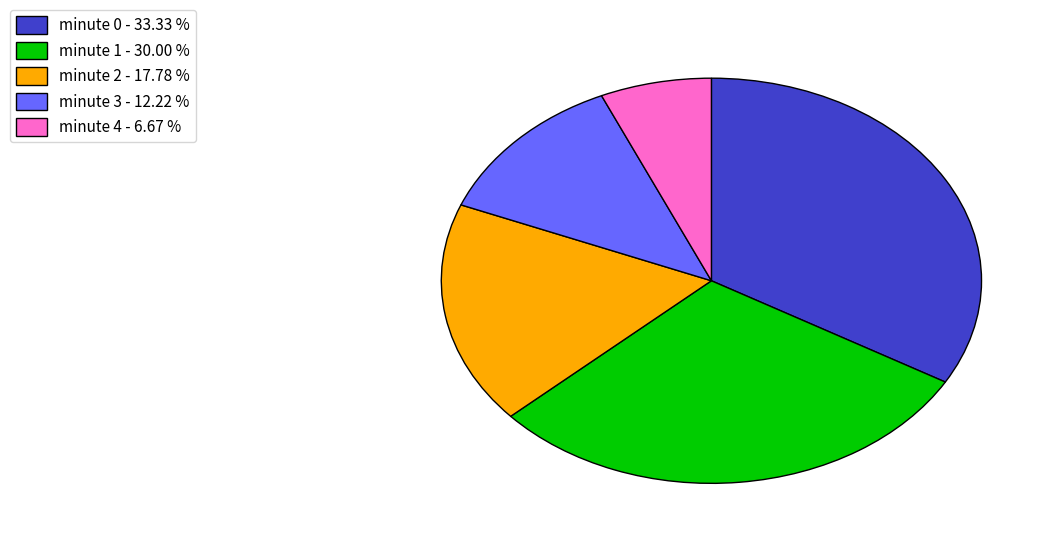

True or false: minute 2 accounts for 10% of the total.

False